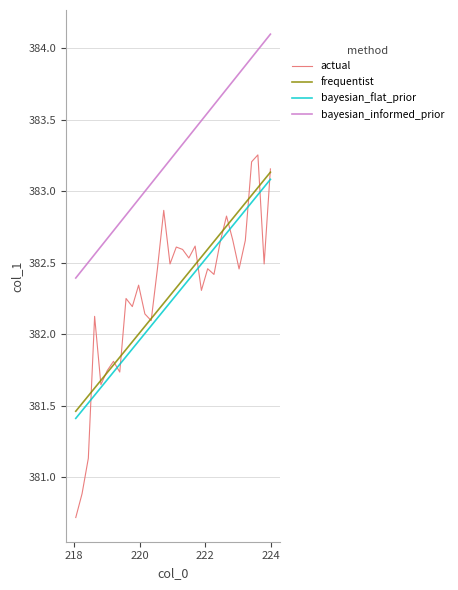

What is the greatest value displayed?

384.1